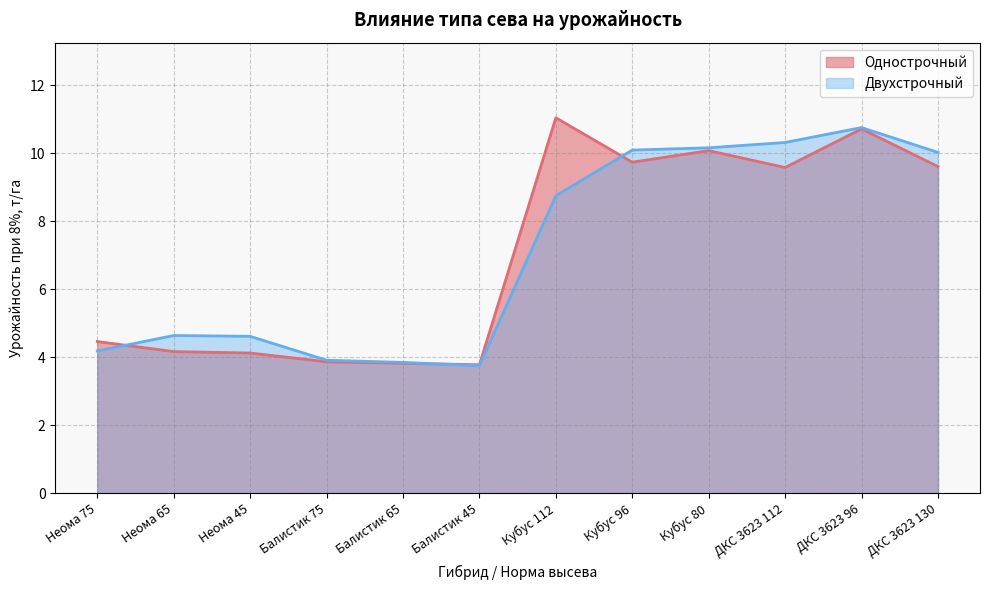

What is the value of the Двухстрочный point at the 9th from the left?

10.2